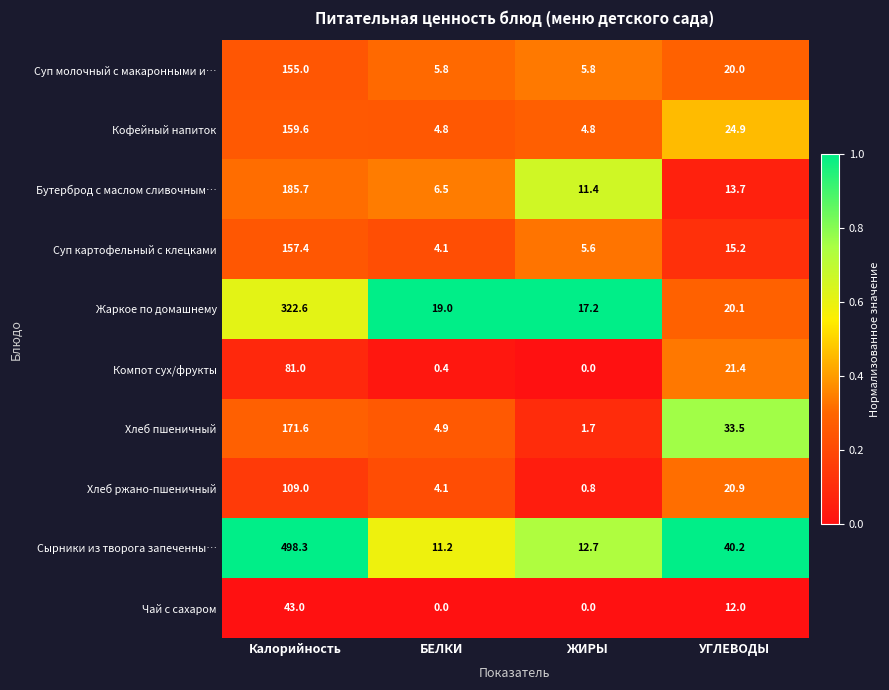

Rank the categories by Сырники из творога запеченны… value from highest to lowest.

Калорийность, УГЛЕВОДЫ, ЖИРЫ, БЕЛКИ